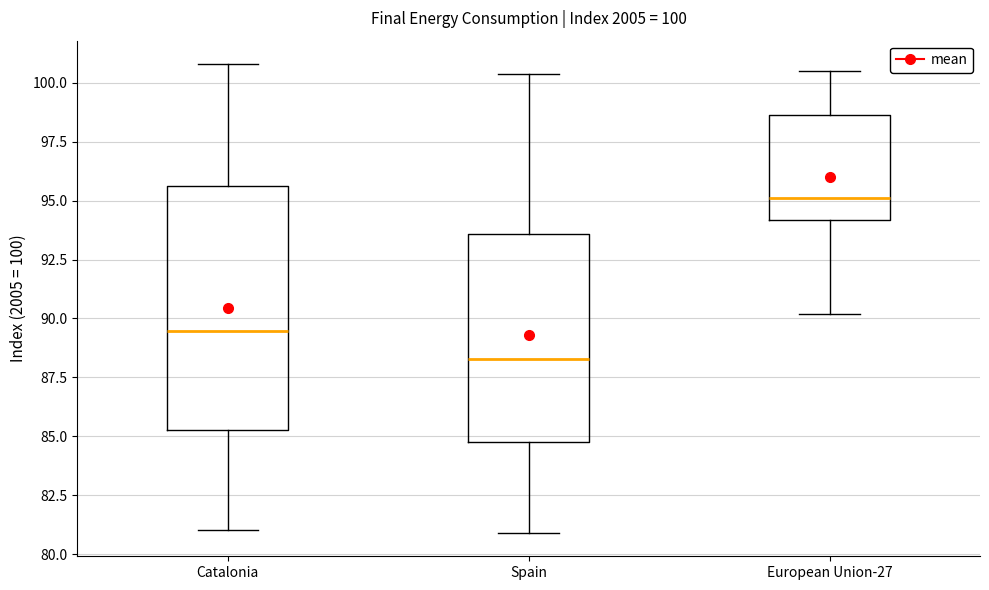

Comparing the boxes themselves (not the whiskers), which one is the tallest?

Catalonia